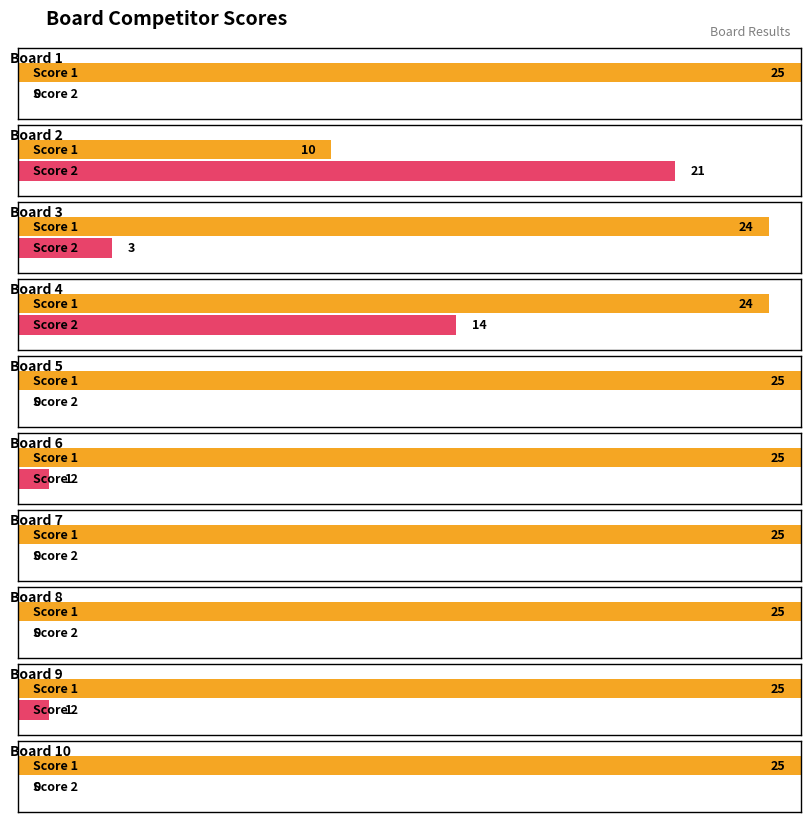

Which has a higher value, 7 or 1?

7